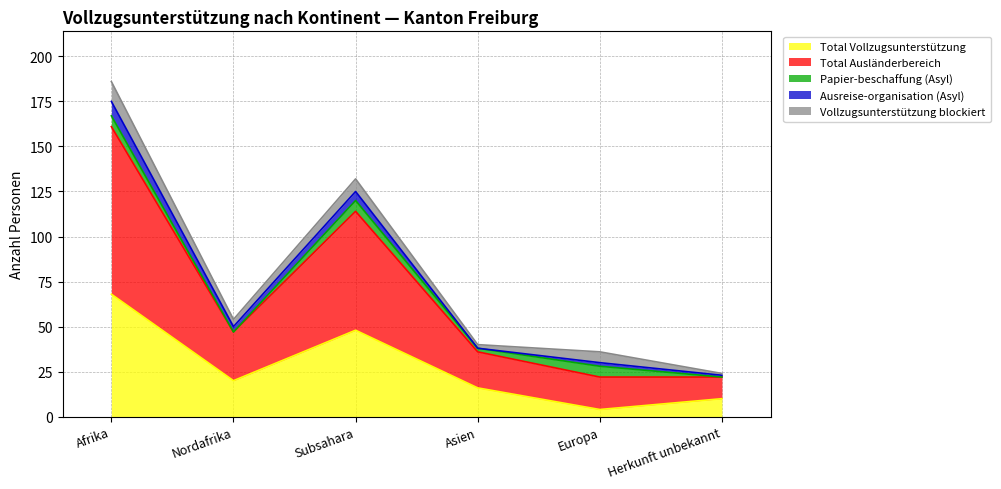

At which category does Papier-beschaffung (Asyl) reach its first local peak?

Subsahara